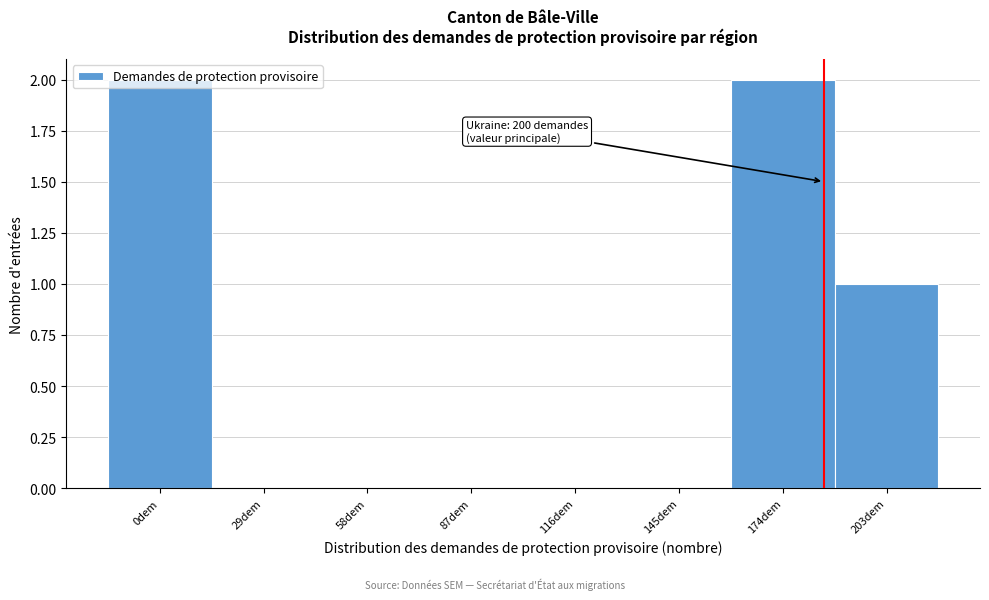

True or false: the data shows 0 at 116dem.

True